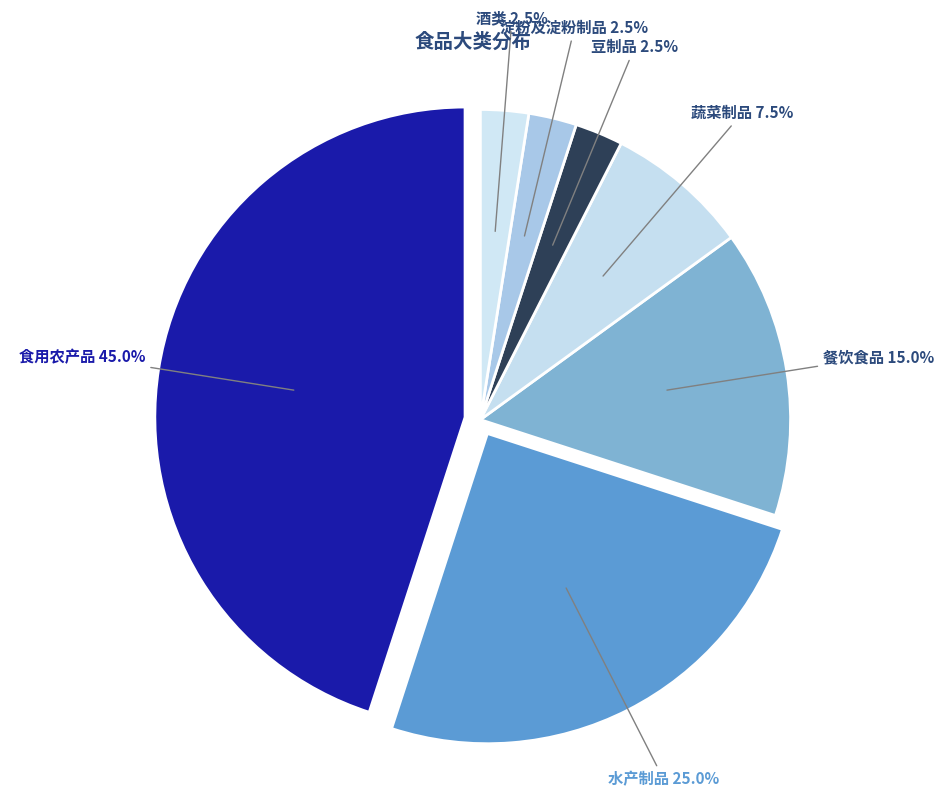

Combined, do 淀粉及淀粉制品 and 餐饮食品 account for over 50%?

No